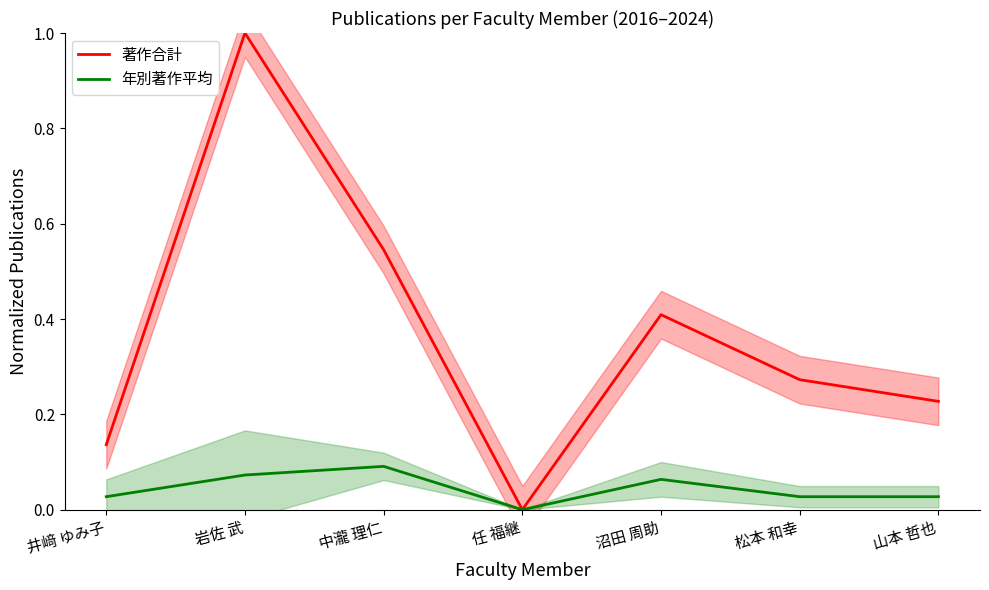

How many data points in 年別著作平均 are above 0?

6